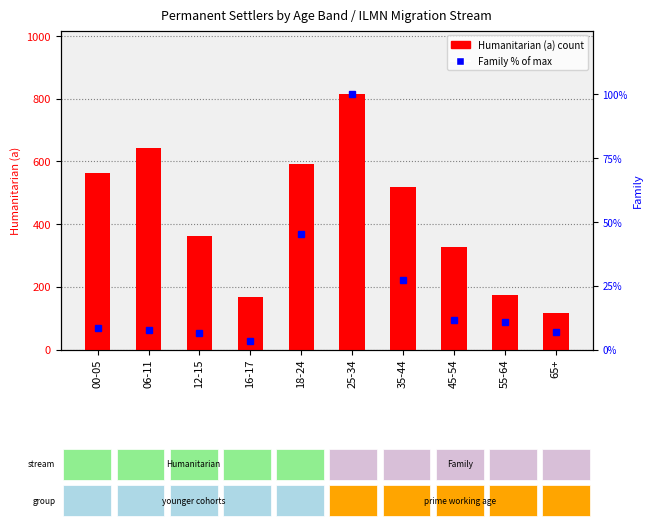

Reading left to right, extract all data points from this chart.

Humanitarian (a): 00-05=563.0	06-11=642.0	12-15=363.0	16-17=166.0	18-24=593.0	25-34=814.0	35-44=518.0	45-54=327.0	55-64=175.0	65+=118.0
Family (% of max): 00-05=8.5	06-11=7.8	12-15=6.4	16-17=3.5	18-24=45.4	25-34=100.0	35-44=27.1	45-54=11.6	55-64=10.8	65+=6.7